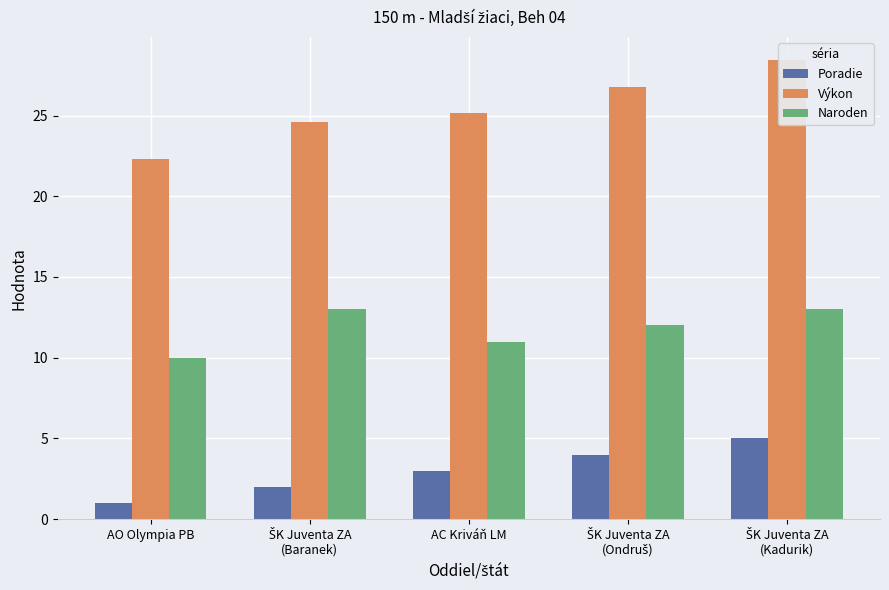

Where does the Naroden series first go above 12?

ŠK Juventa ZA
(Baranek)